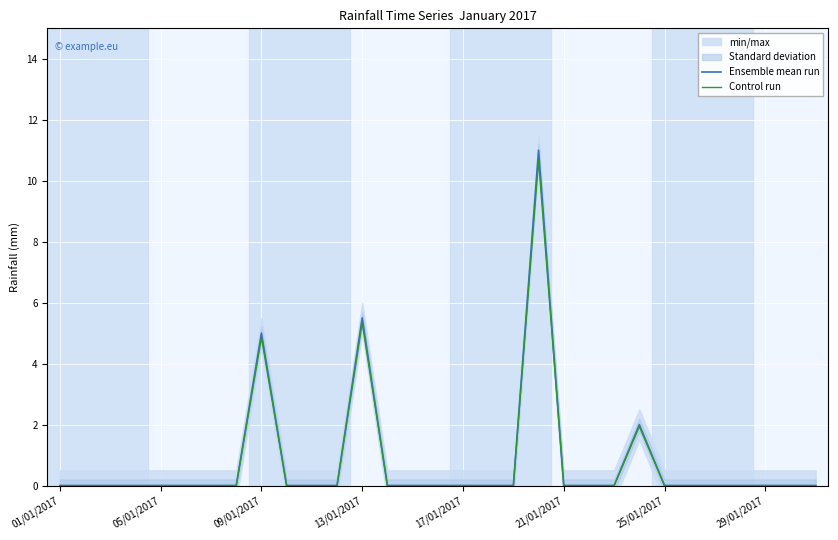

At how many categories does at least one series exceed 5?

2